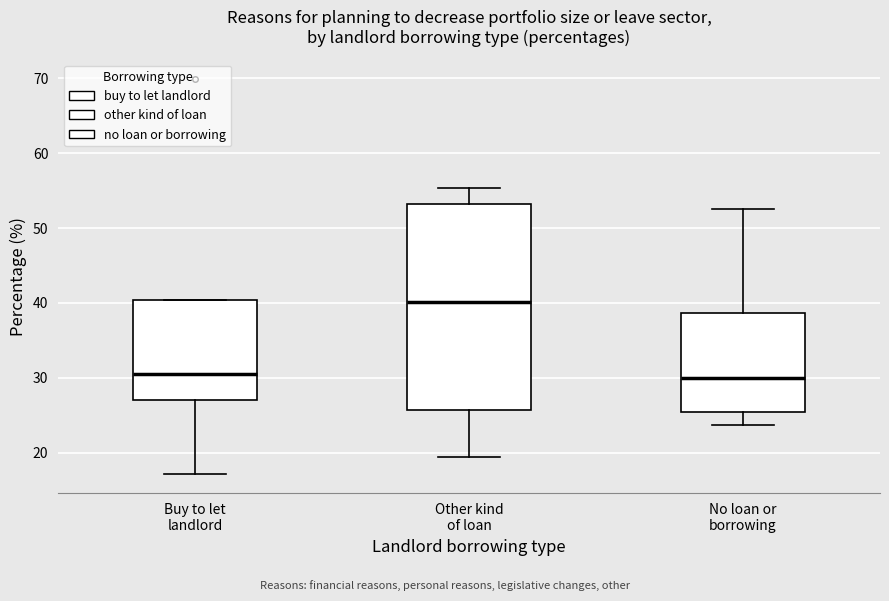

Which box's median line is the highest?

Other kind of loan